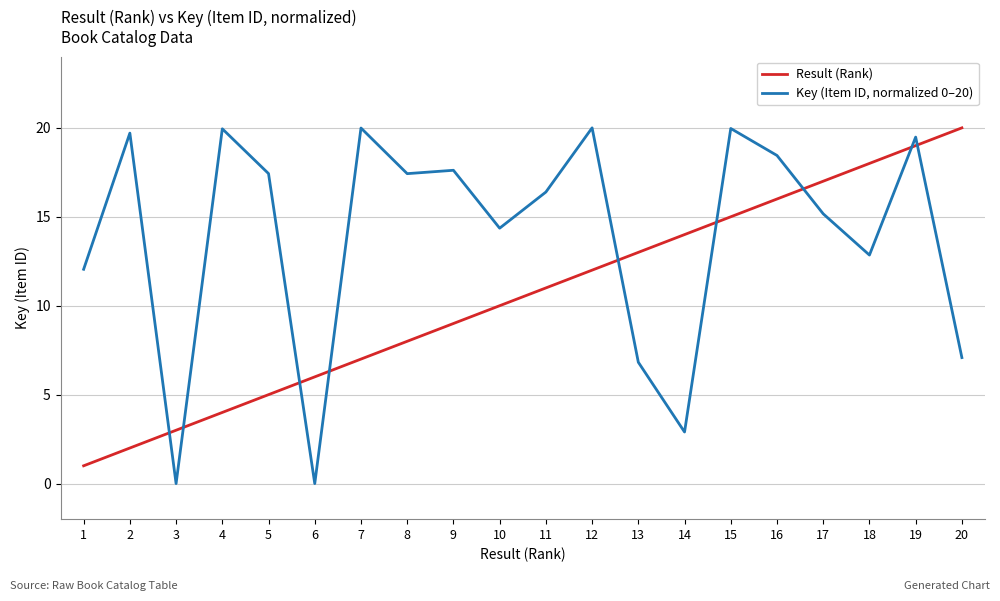

At which label is Key (Item ID, normalized 0–20) closest to 10?

1